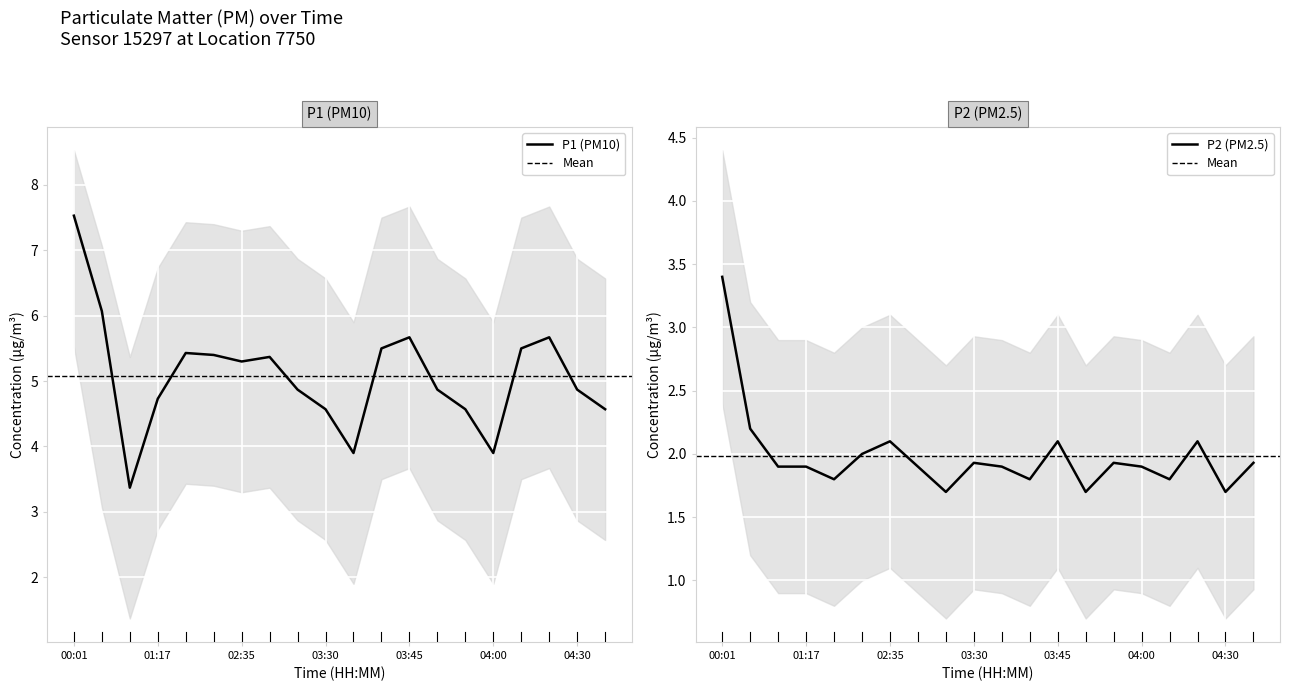

What is the average value of the P2 series?

2.0